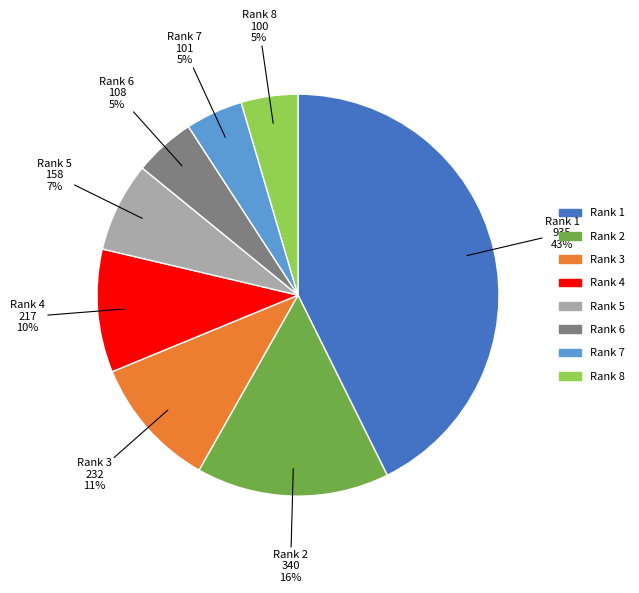

Is there any slice that represents more than half of the pie?

No